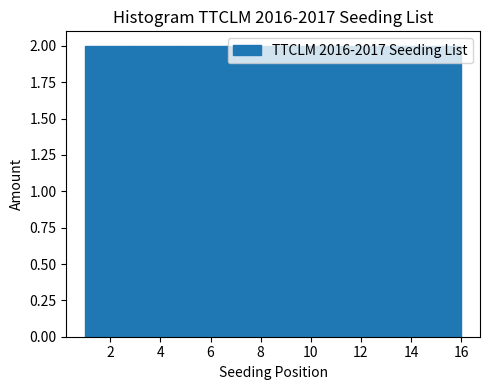

What is the height of the bar covering 8.6 to 10.4 on the x-axis? Neither the bar edges nor the heights are printed on the chart, so give them approximately, as read against the axes.

2